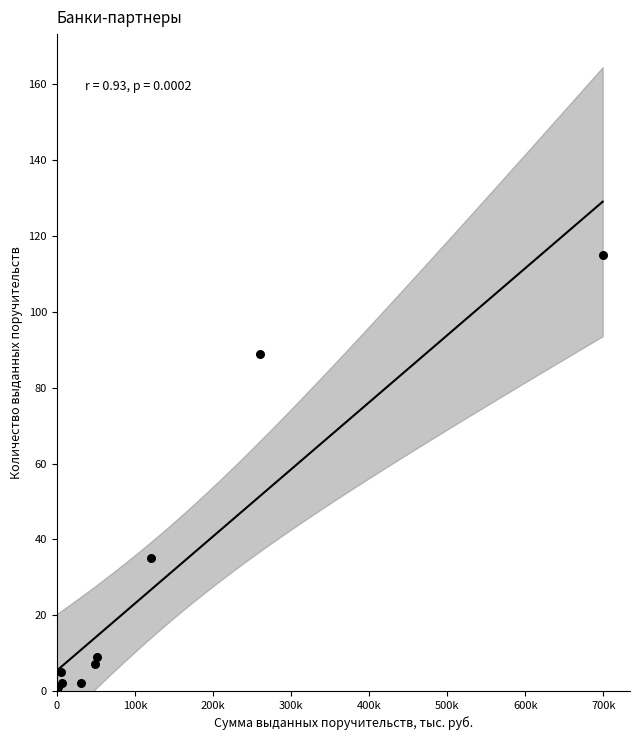

What Y value in the scatter plot is closest to 57?

35